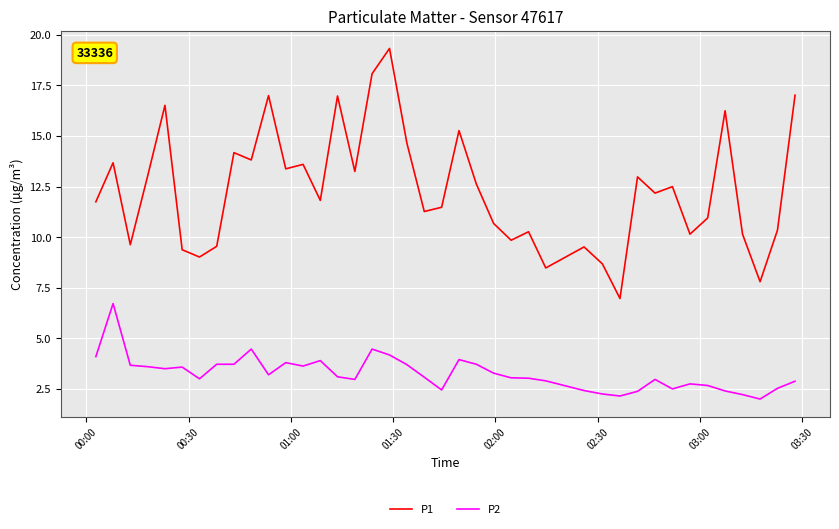

True or false: P2 and P1 cross at least once.

False